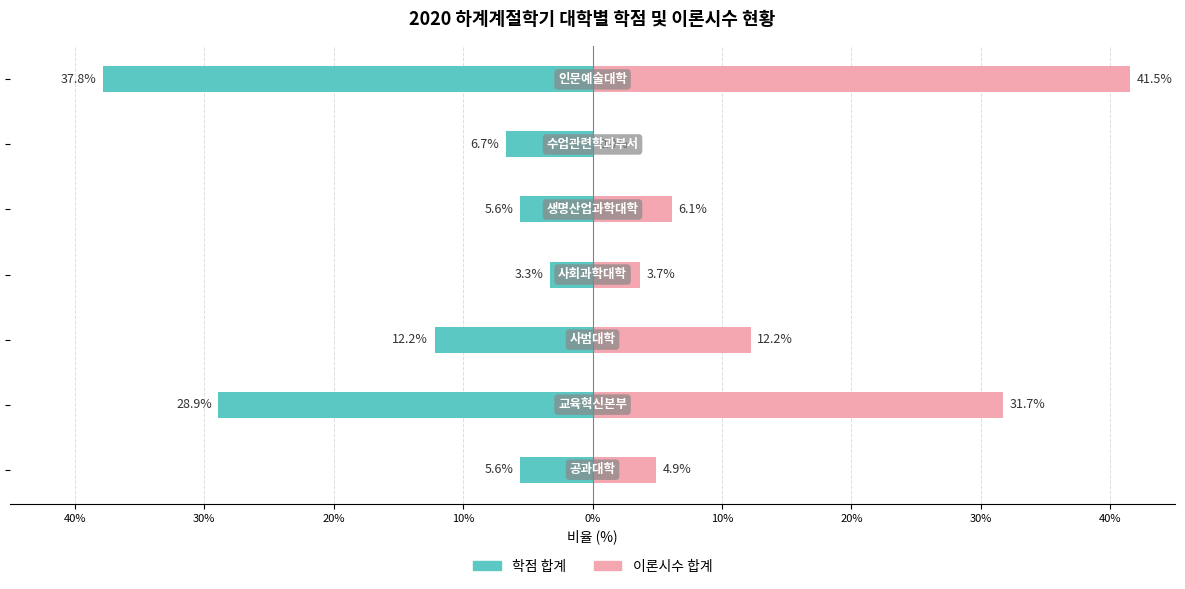

What is the maximum value shown in the chart?

41.5